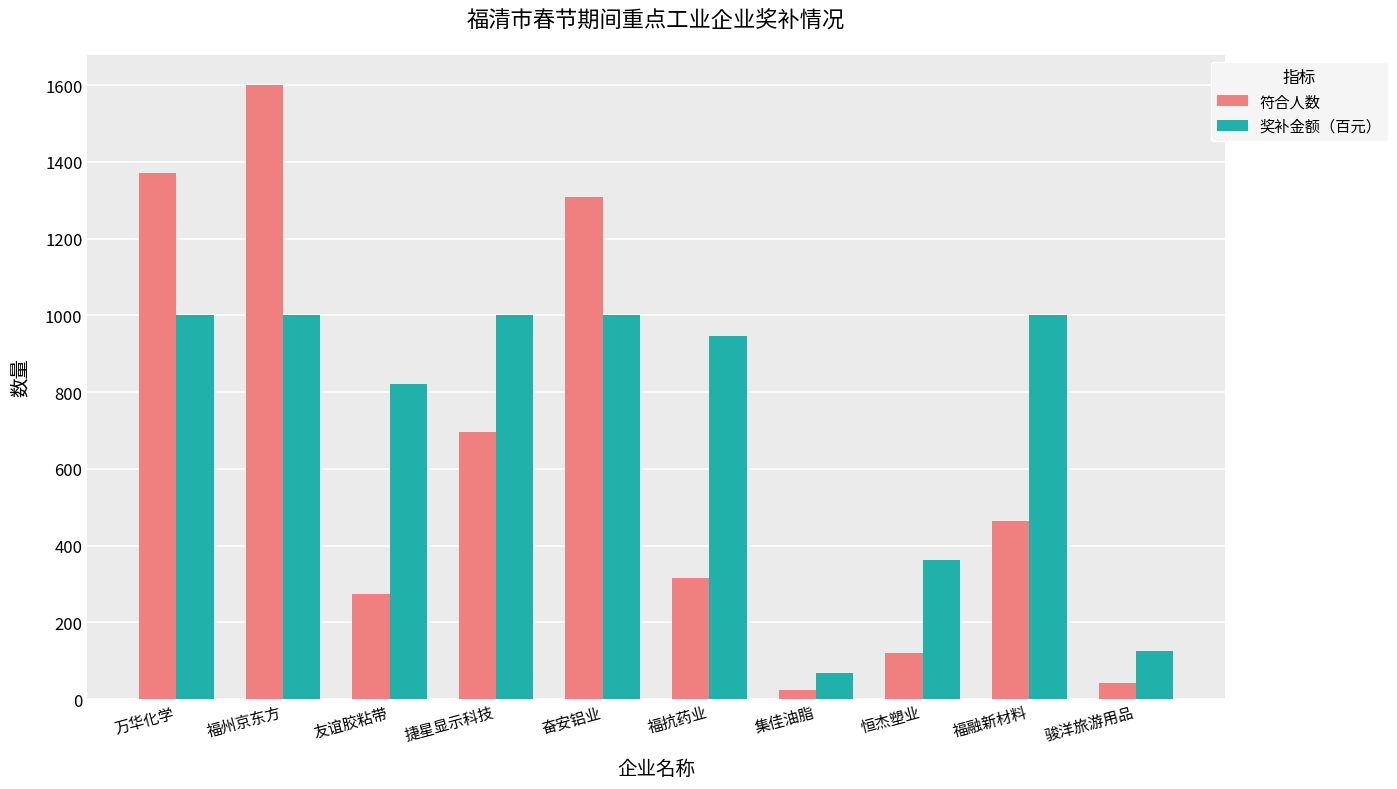

Which label corresponds to the largest value in the chart?

福州京东方